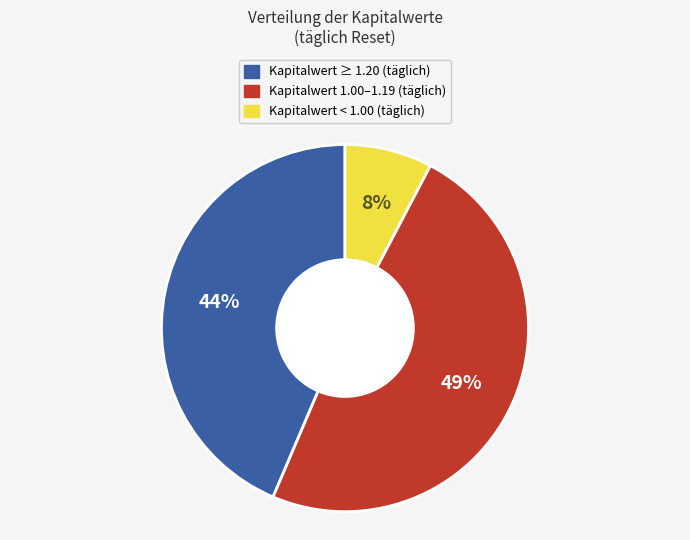

Does any single category account for the majority?

No